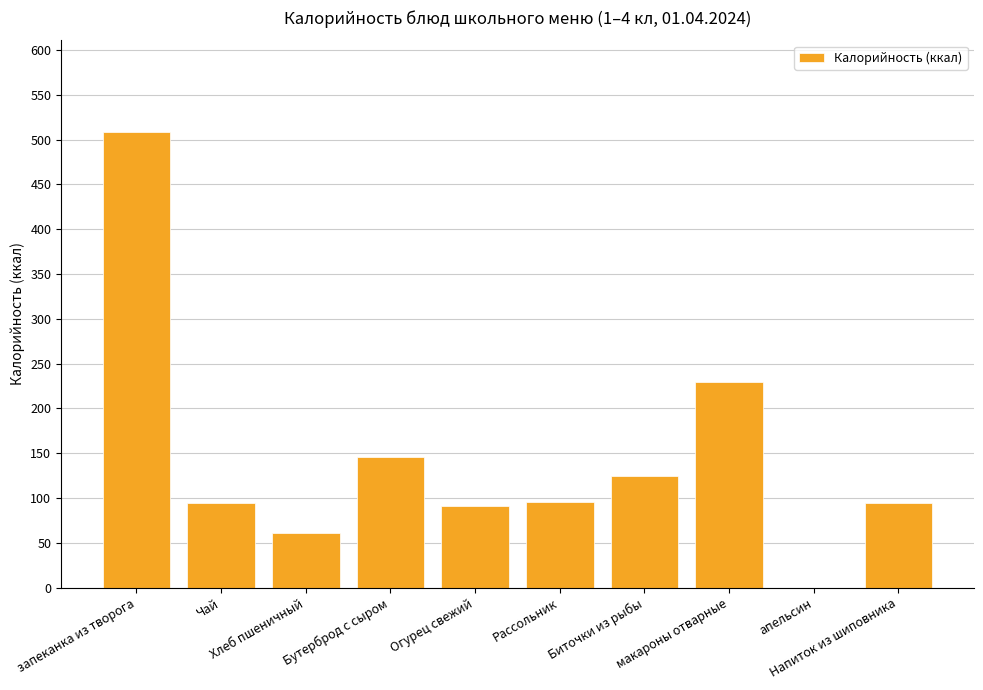

What is the sum of all values?

1445.9